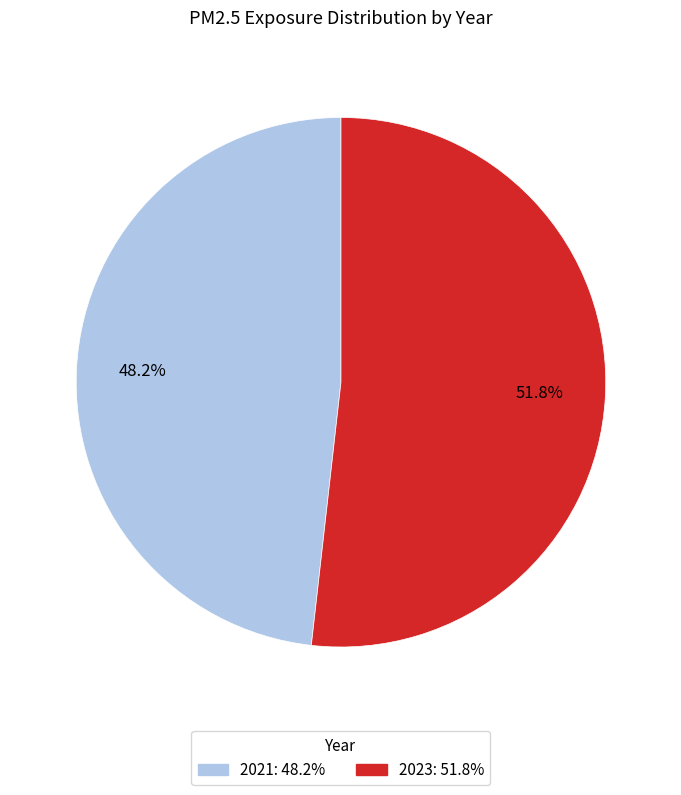

Does 2021 account for over 50% of the chart?

No